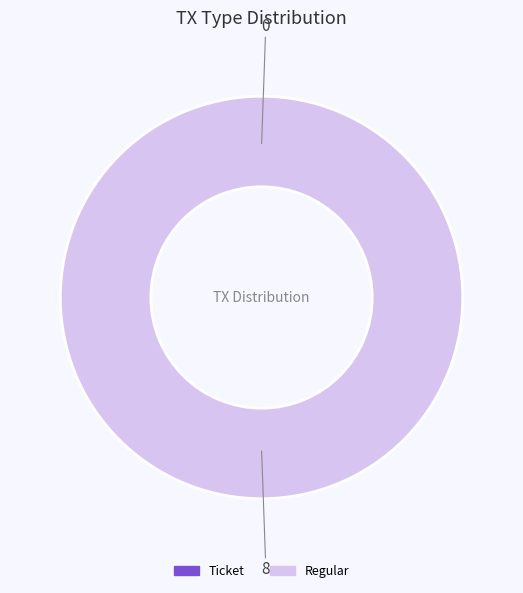

Is it true that Regular (io_index=8) is 99% of the pie?

False